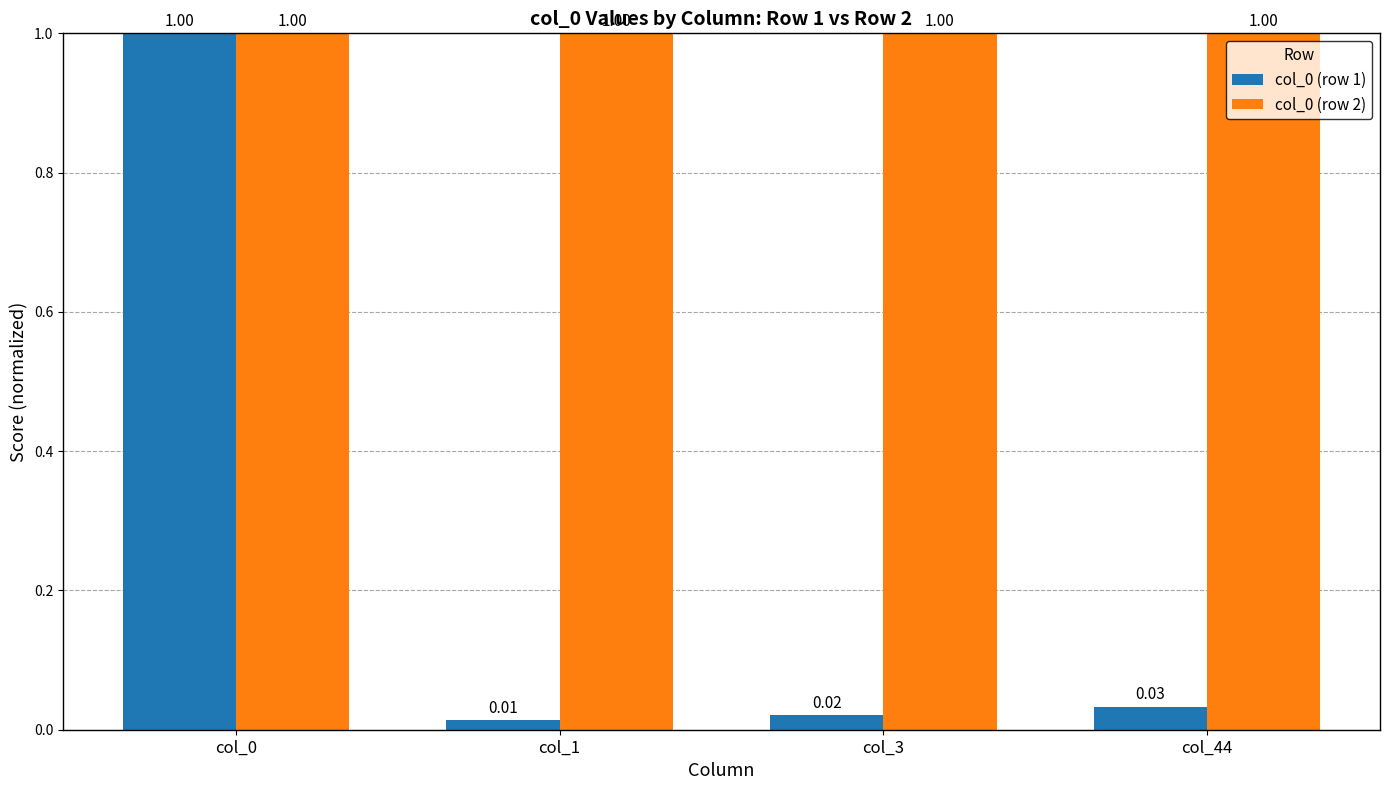

Is the value of col_0 (row 2) at col_1 greater than the value of col_0 (row 1) at col_3?

Yes